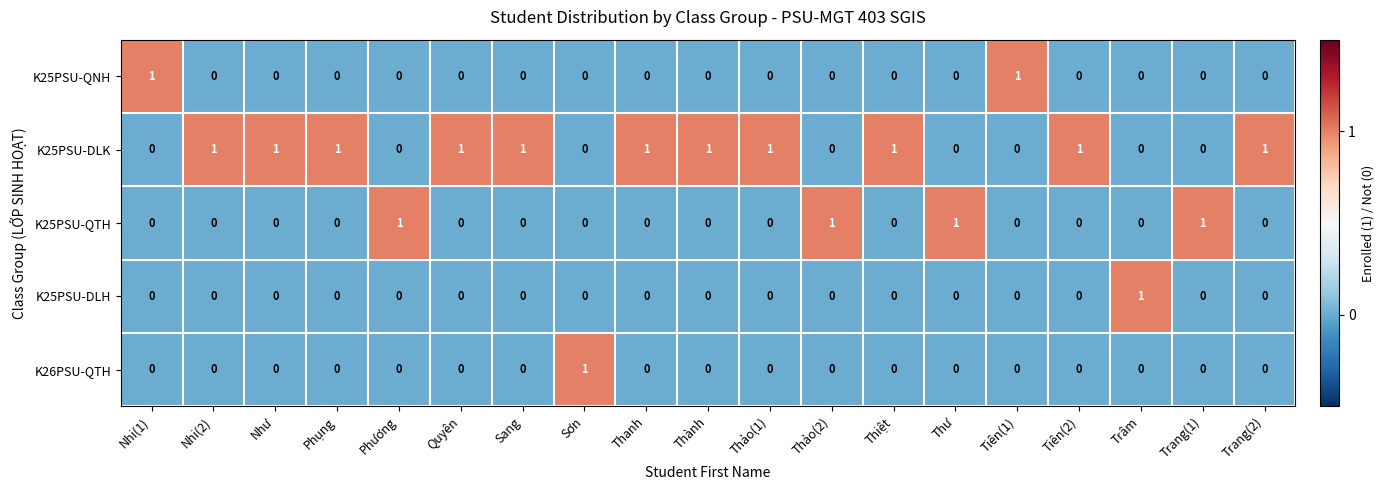

How many values in K25PSU-QTH are above zero?

4